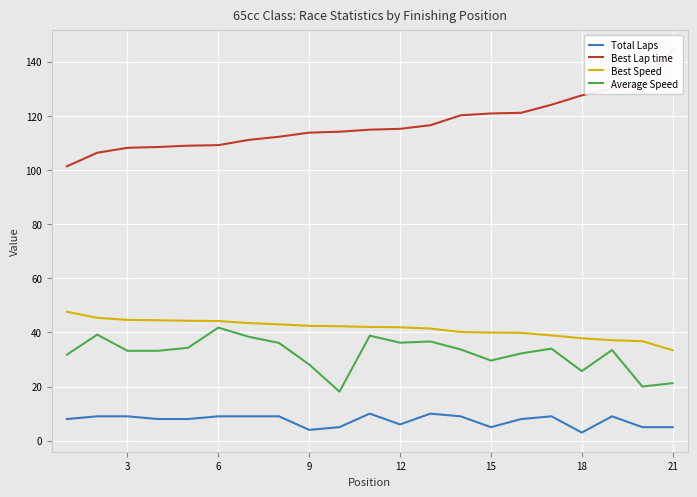

Reading left to right, what are all the values shown in this chart?

Total Laps: 8.0	9.0	9.0	8.0	8.0	9.0	9.0	9.0	4.0	5.0	10.0	6.0	10.0	9.0	5.0	8.0	9.0	3.0	9.0	5.0	5.0
Best Lap time: 101.3	106.3	108.2	108.5	108.9	109.1	111.1	112.2	113.8	114.1	114.9	115.2	116.5	120.2	120.8	121.1	124.1	127.5	130.0	131.3	144.5
Best Speed: 47.6	45.4	44.6	44.5	44.3	44.2	43.4	43.0	42.4	42.3	42.0	41.9	41.4	40.1	39.9	39.8	38.9	37.8	37.1	36.7	33.4
Average Speed: 31.8	39.2	33.2	33.2	34.3	41.8	38.4	36.1	28.1	18.1	38.8	36.2	36.6	33.7	29.6	32.2	34.0	25.7	33.5	20.0	21.3